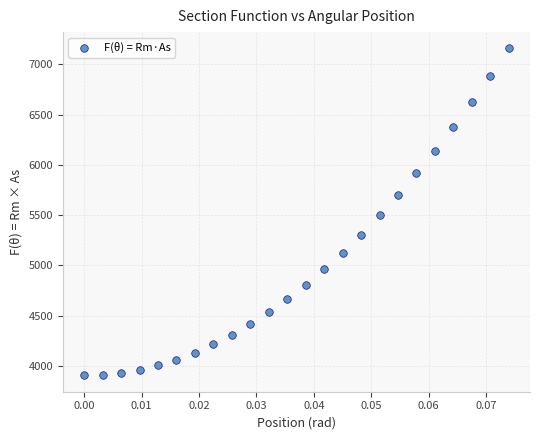

What is the range of Y values (max minus min)?

3253.0